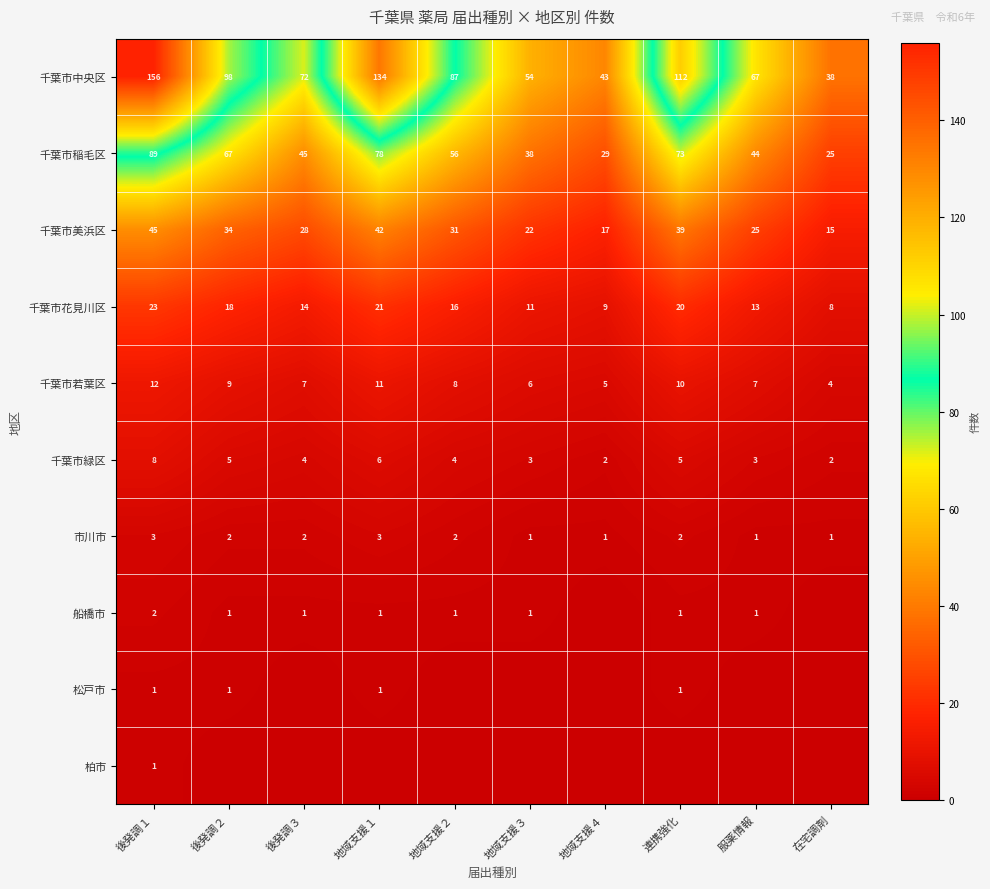

Is the value of 千葉市若葉区 at 在宅調剤 greater than the value of 千葉市稲毛区 at 地域支援１?

No